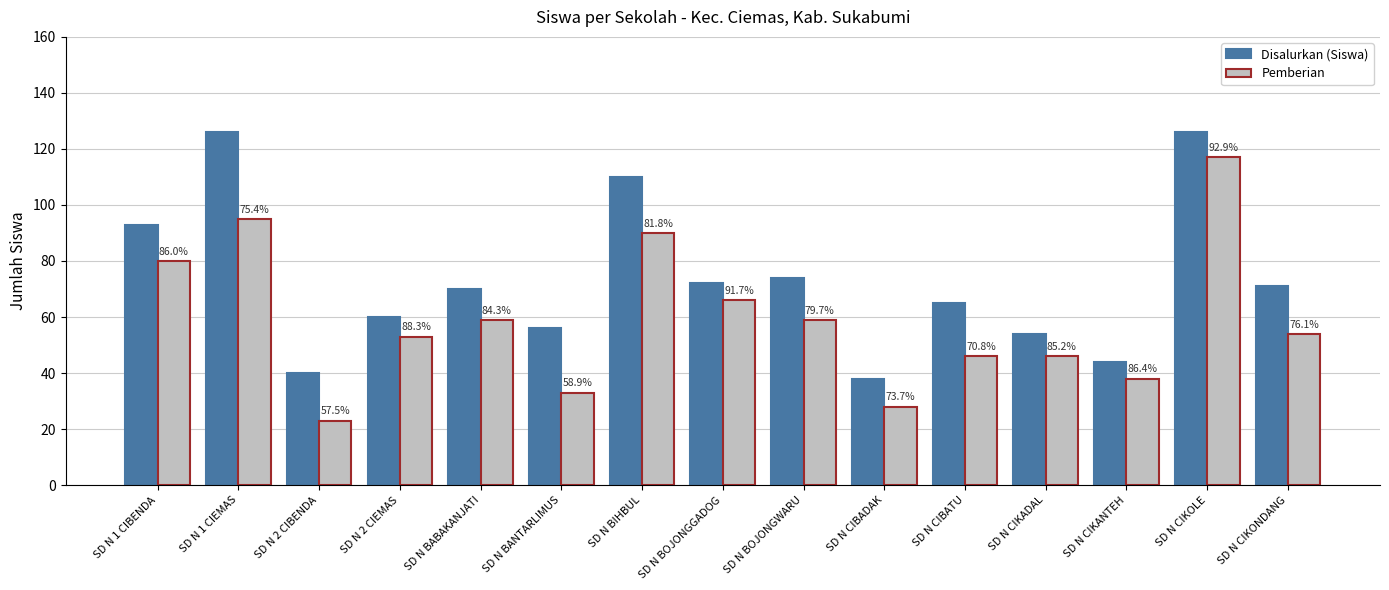

Reading left to right, list all the values displayed in this chart.

Disalurkan (Siswa): SD N 1 CIBENDA=93	SD N 1 CIEMAS=126	SD N 2 CIBENDA=40	SD N 2 CIEMAS=60	SD N BABAKANJATI=70	SD N BANTARLIMUS=56	SD N BIHBUL=110	SD N BOJONGGADOG=72	SD N BOJONGWARU=74	SD N CIBADAK=38	SD N CIBATU=65	SD N CIKADAL=54	SD N CIKANTEH=44	SD N CIKOLE=126	SD N CIKONDANG=71
Pemberian: SD N 1 CIBENDA=80	SD N 1 CIEMAS=95	SD N 2 CIBENDA=23	SD N 2 CIEMAS=53	SD N BABAKANJATI=59	SD N BANTARLIMUS=33	SD N BIHBUL=90	SD N BOJONGGADOG=66	SD N BOJONGWARU=59	SD N CIBADAK=28	SD N CIBATU=46	SD N CIKADAL=46	SD N CIKANTEH=38	SD N CIKOLE=117	SD N CIKONDANG=54